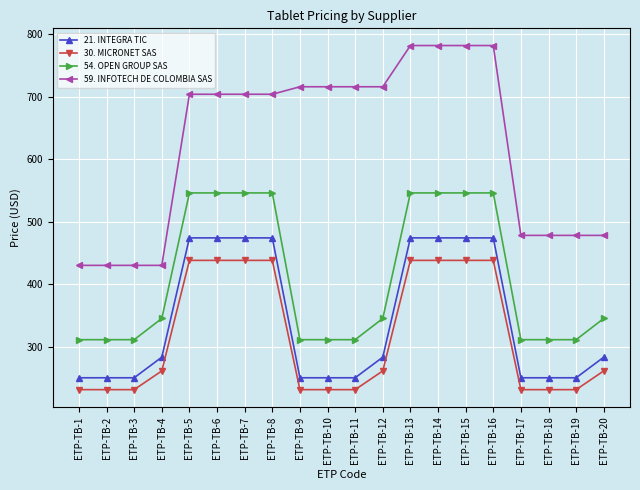

At ETP-TB-20, list the series in order from largest to smallest.

59. INFOTECH DE COLOMBIA SAS, 54. OPEN GROUP SAS, 21. INTEGRA TIC, 30. MICRONET SAS